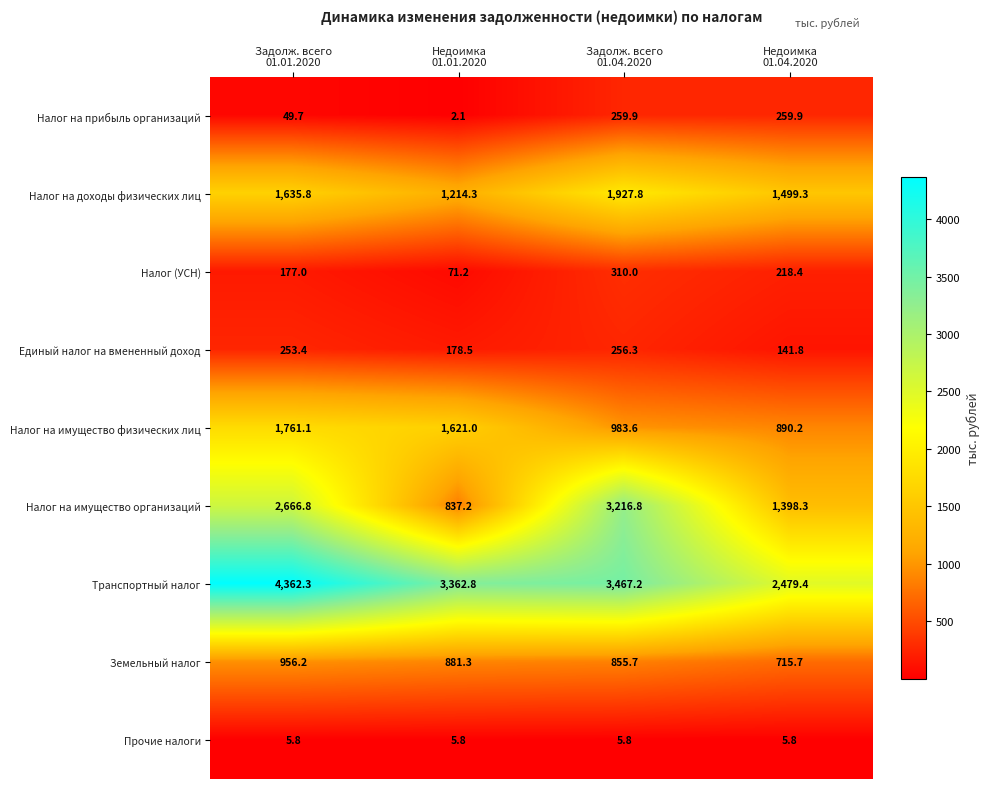

What is the difference between the maximum and minimum values in the Налог (УСН) series?

238.8